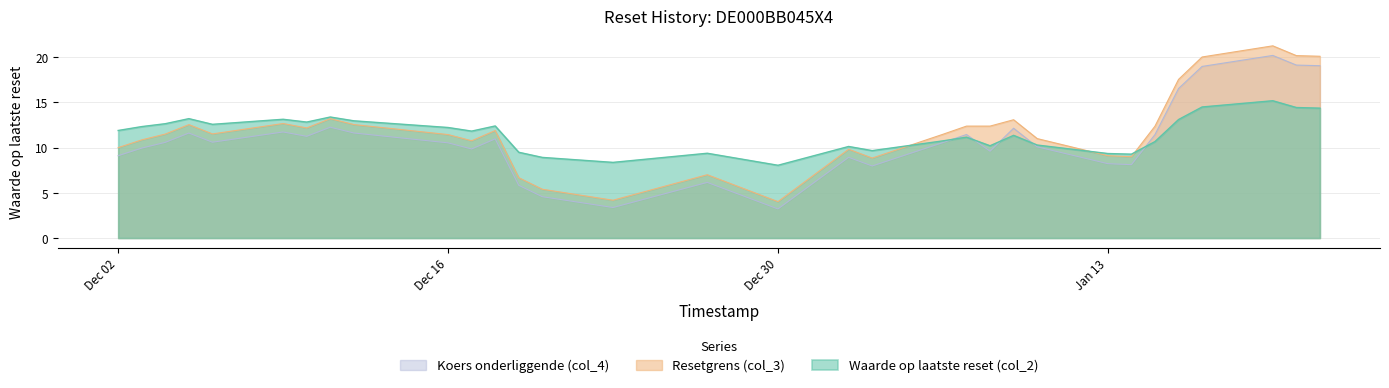

How many lines are shown in the chart?

3